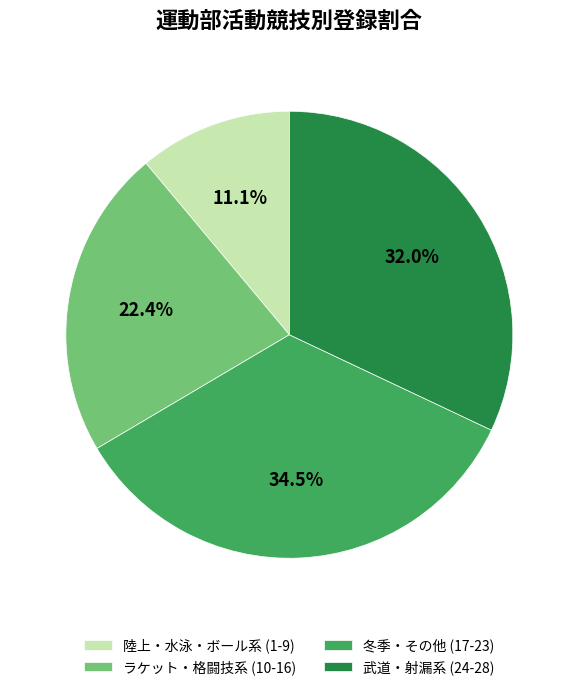

Rank the categories by value from highest to lowest.

冬季・その他 (17-23), 武道・射漏系 (24-28), ラケット・格闘技系 (10-16), 陸上・水泳・ボール系 (1-9)